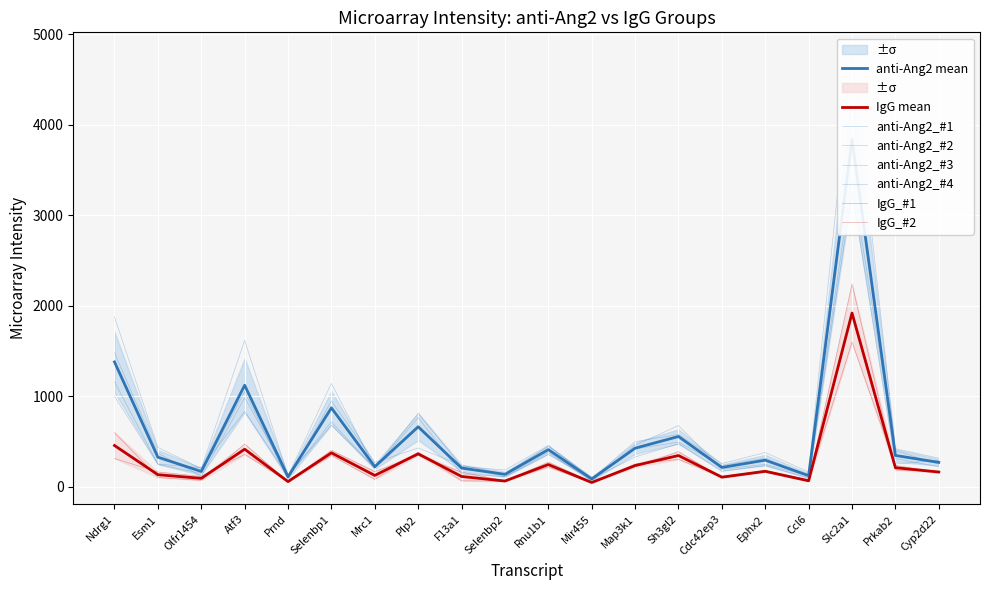

How many distinct data groups are displayed?

6